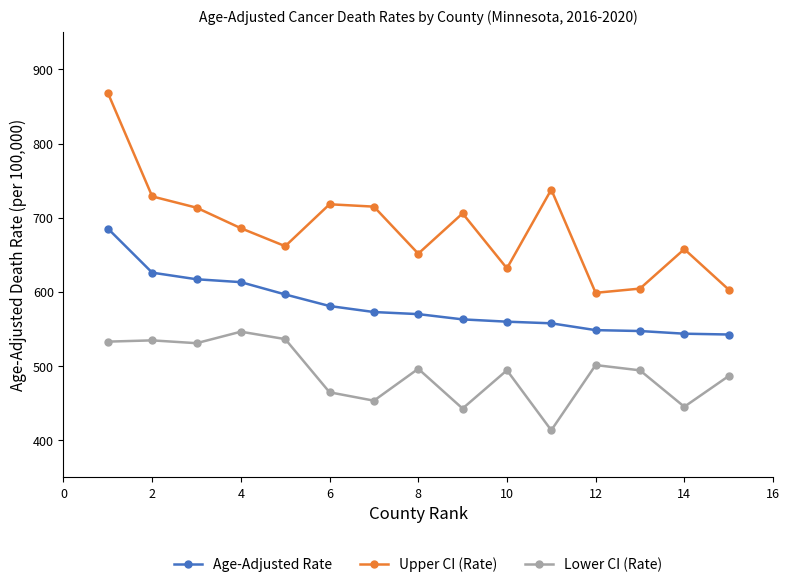

What is the value of the Upper CI (Rate) point at the 15th from the left?

603.3